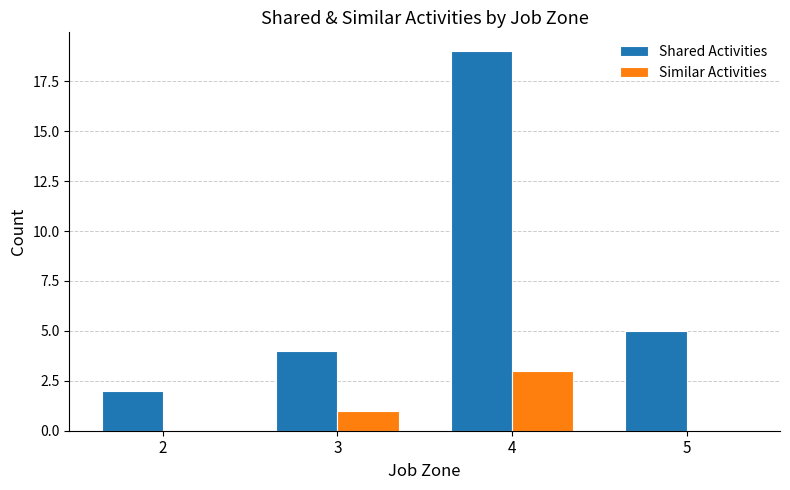

What are all the series names shown in the legend?

Shared Activities, Similar Activities